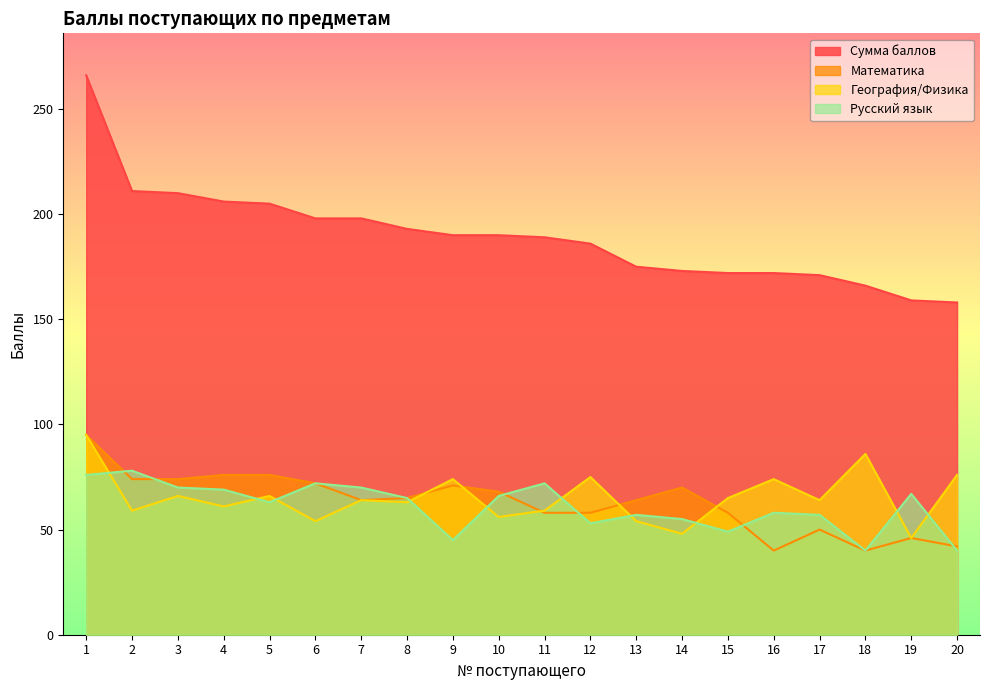

Read the Русский язык value at 16.

58